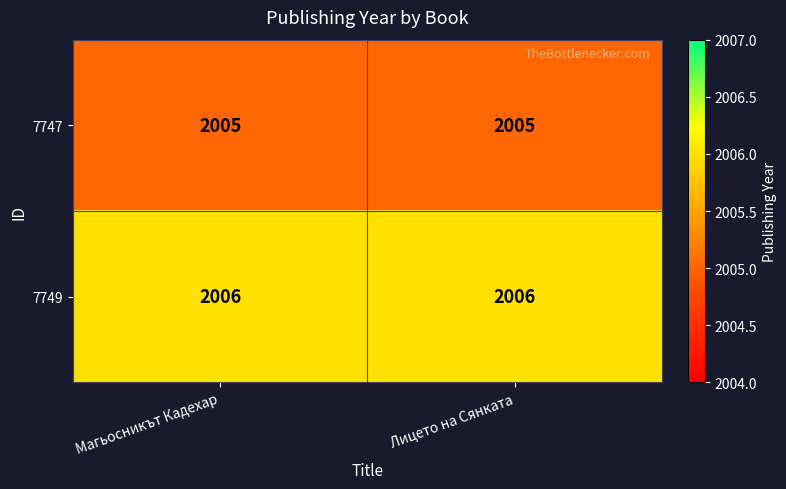

What is the spread (max minus min) of values at Магьосникът Кадехар?

1